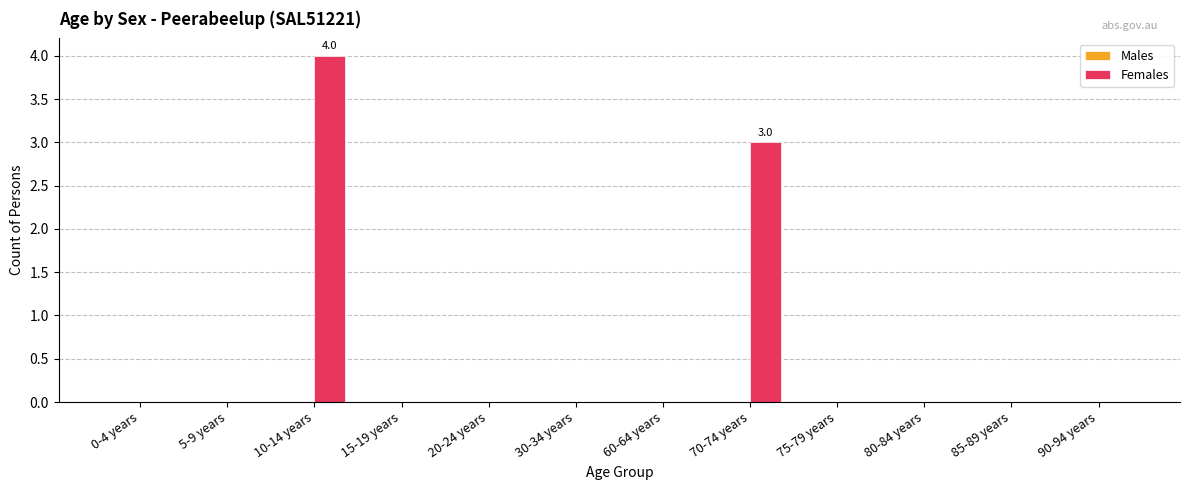

What is the greatest value displayed?

4